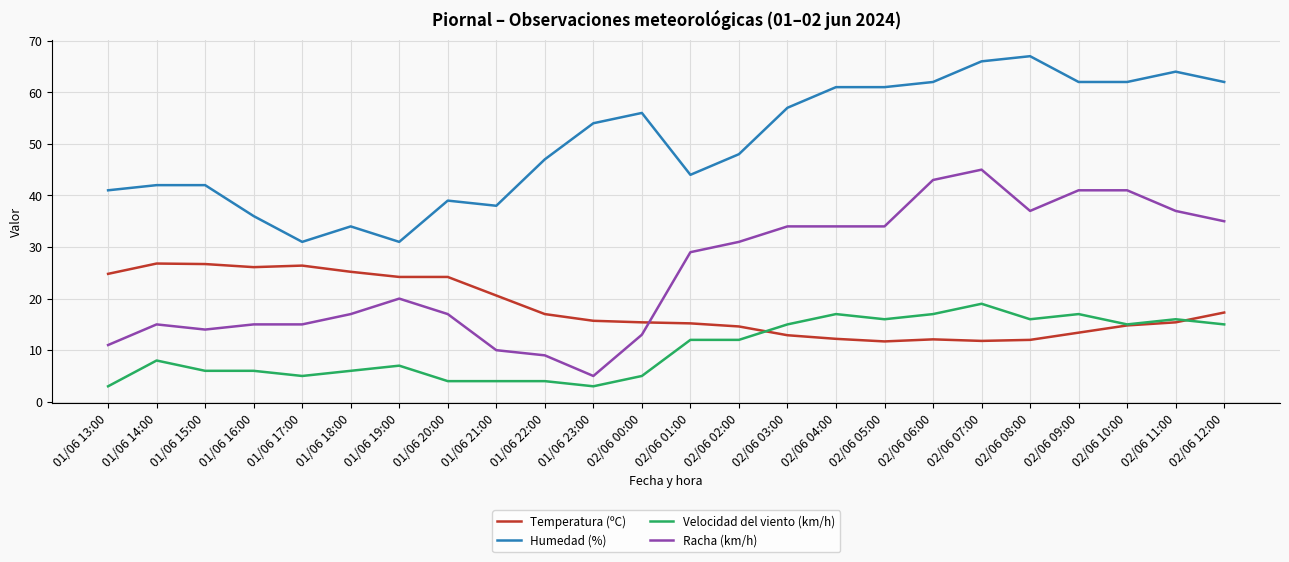

True or false: Humedad (%) has a value of 56.9 at 01/06 15:00.

False